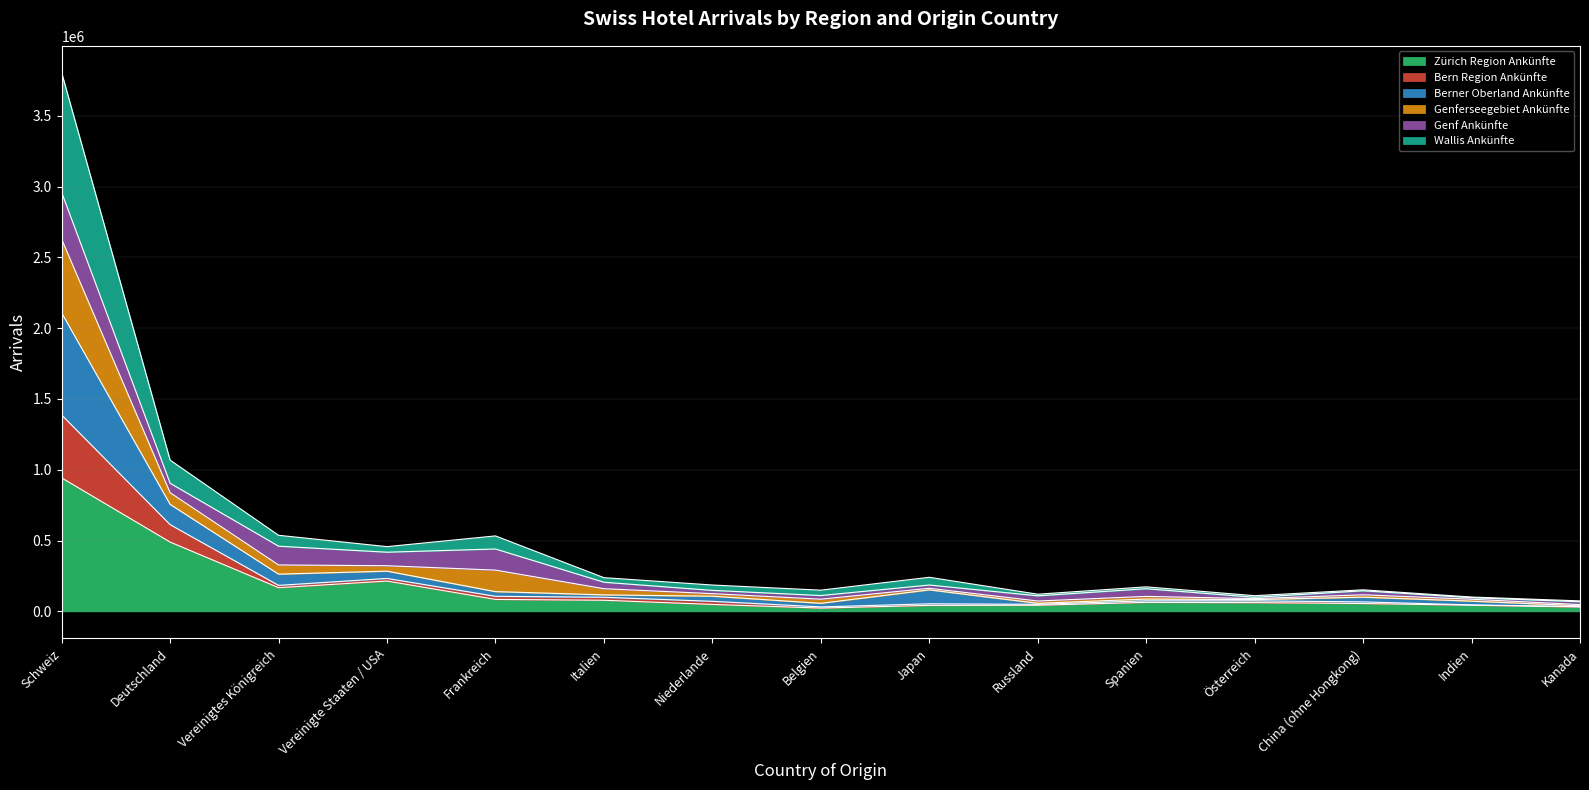

What position from the right is Österreich?

4